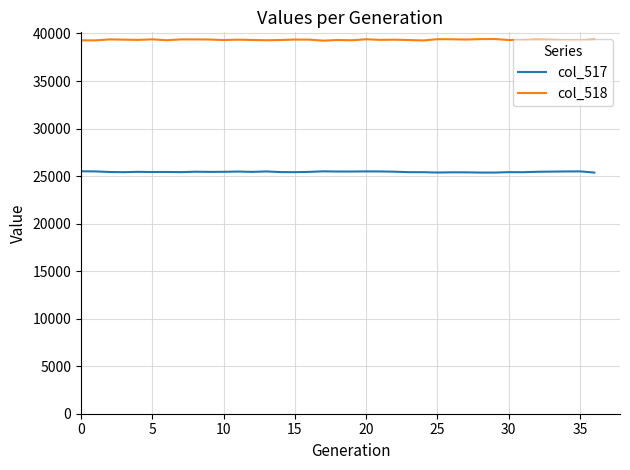

Which series has the largest total across all categories?

col_518